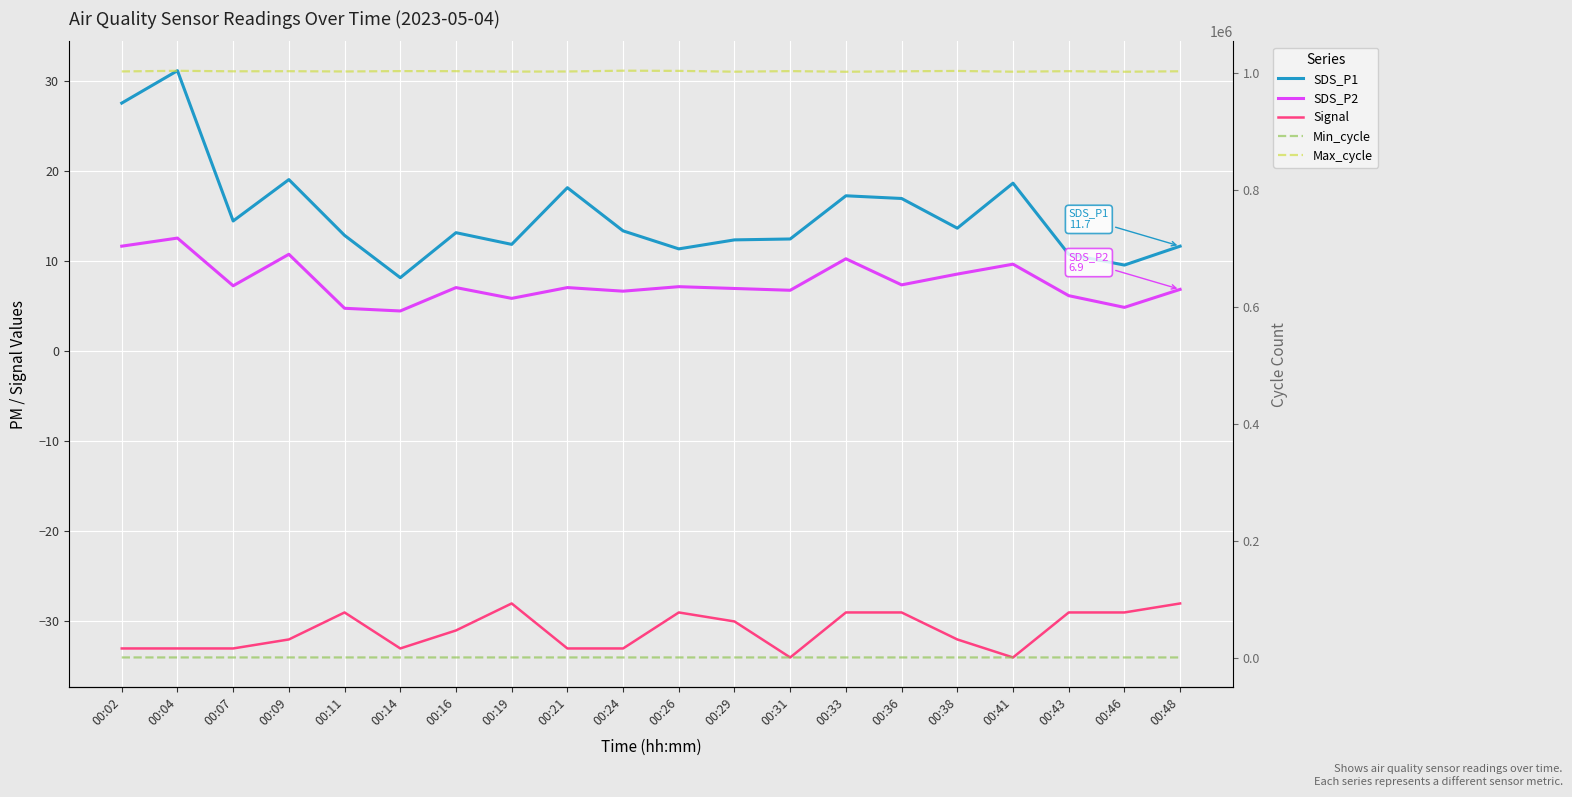

At which label does SDS_P2 first exceed 7?

00:02